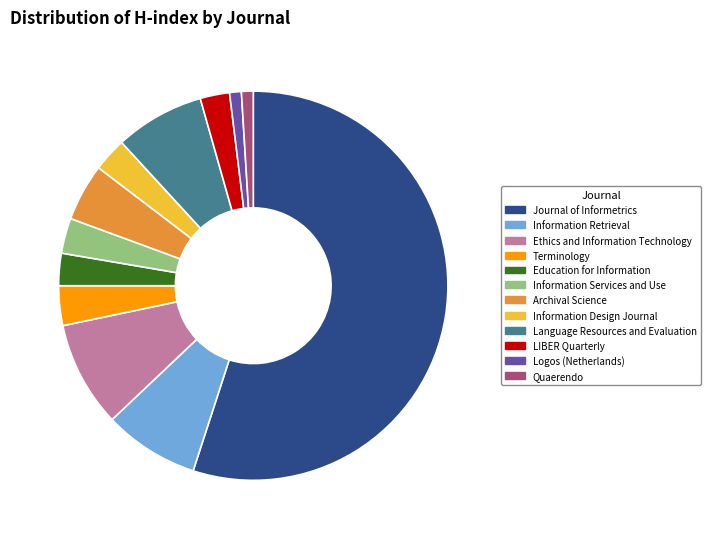

How many slices are in this pie chart?

12